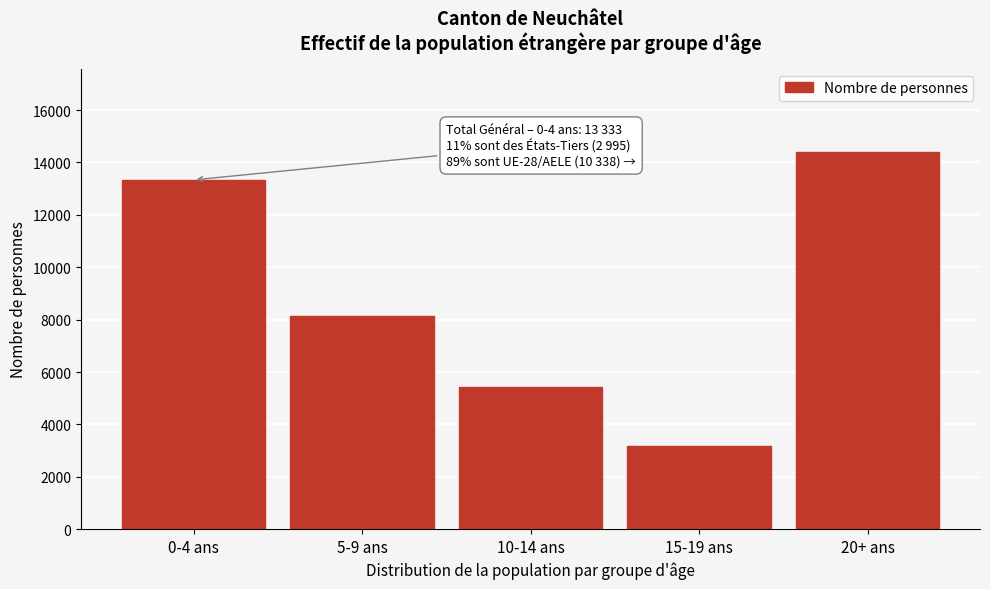

Reading left to right, what are all the values shown in this chart?

13333	8139	5435	3192	14408